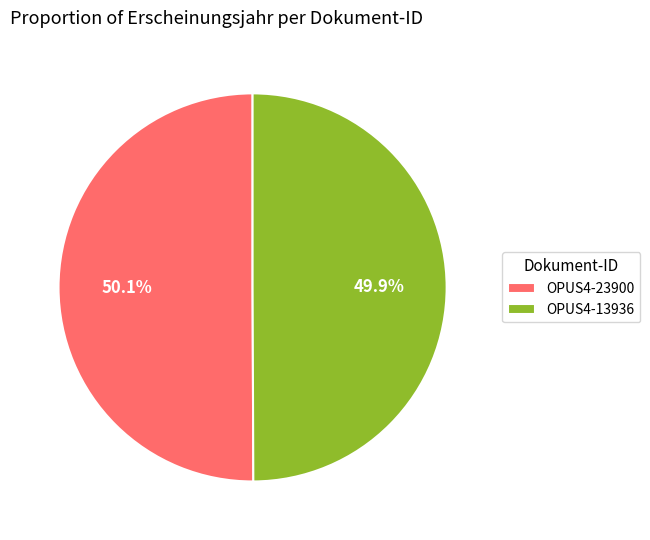

Approximately how many times larger is the value at OPUS4-13936 compared to OPUS4-23900?

1.0